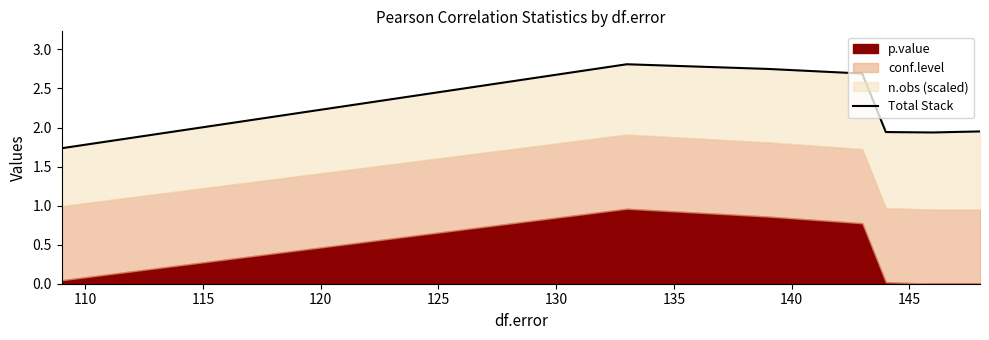

How many points are higher than both their immediate neighbors (excluding endpoints)?

1